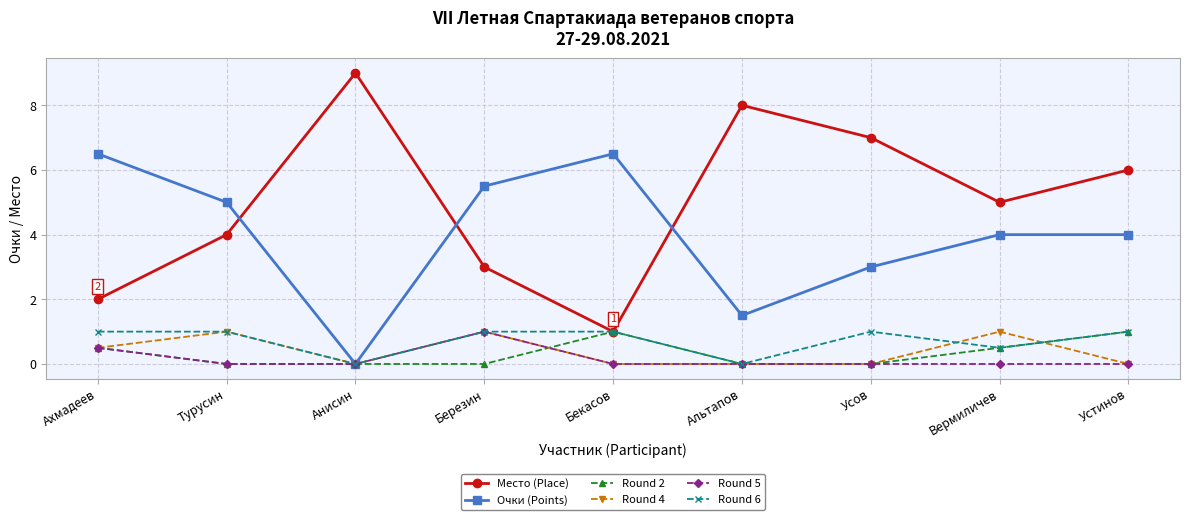

What is the difference between the maximum and minimum values in the Round 2 series?

1.0